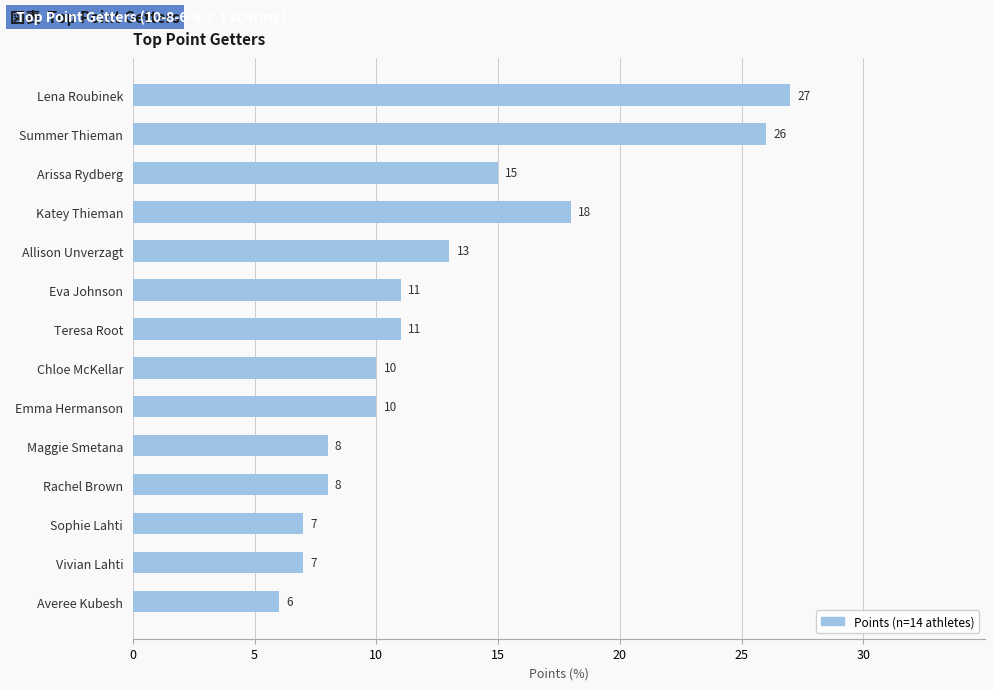

What is the ratio of the value at Sophie Lahti to the value at Averee Kubesh?

1.2